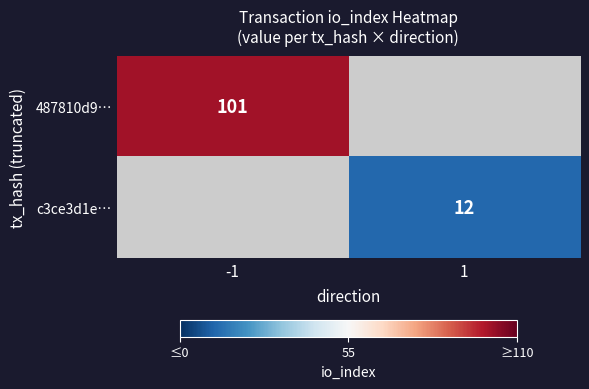

What is the smallest value displayed?

12.0